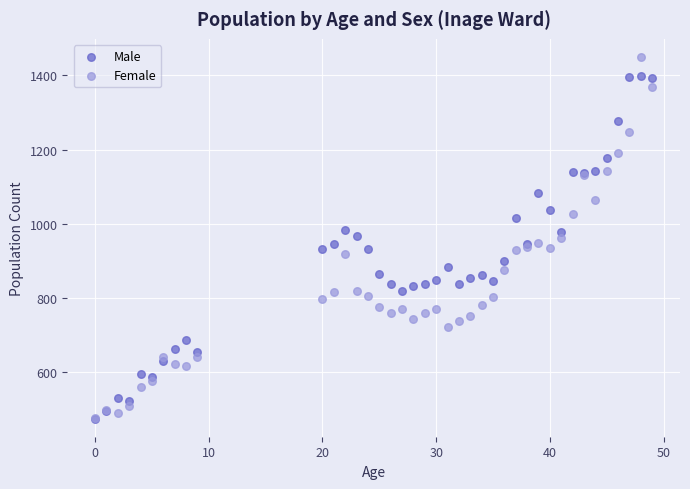

What are all the series names shown in the legend?

Male, Female